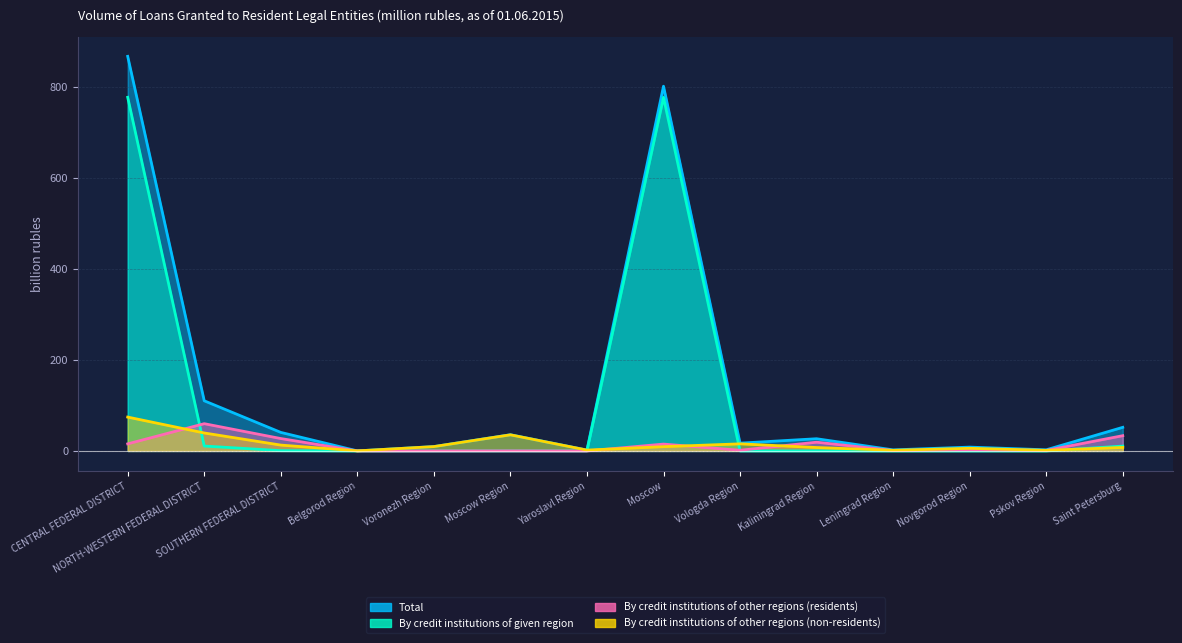

Which series has the largest total across all categories?

Total